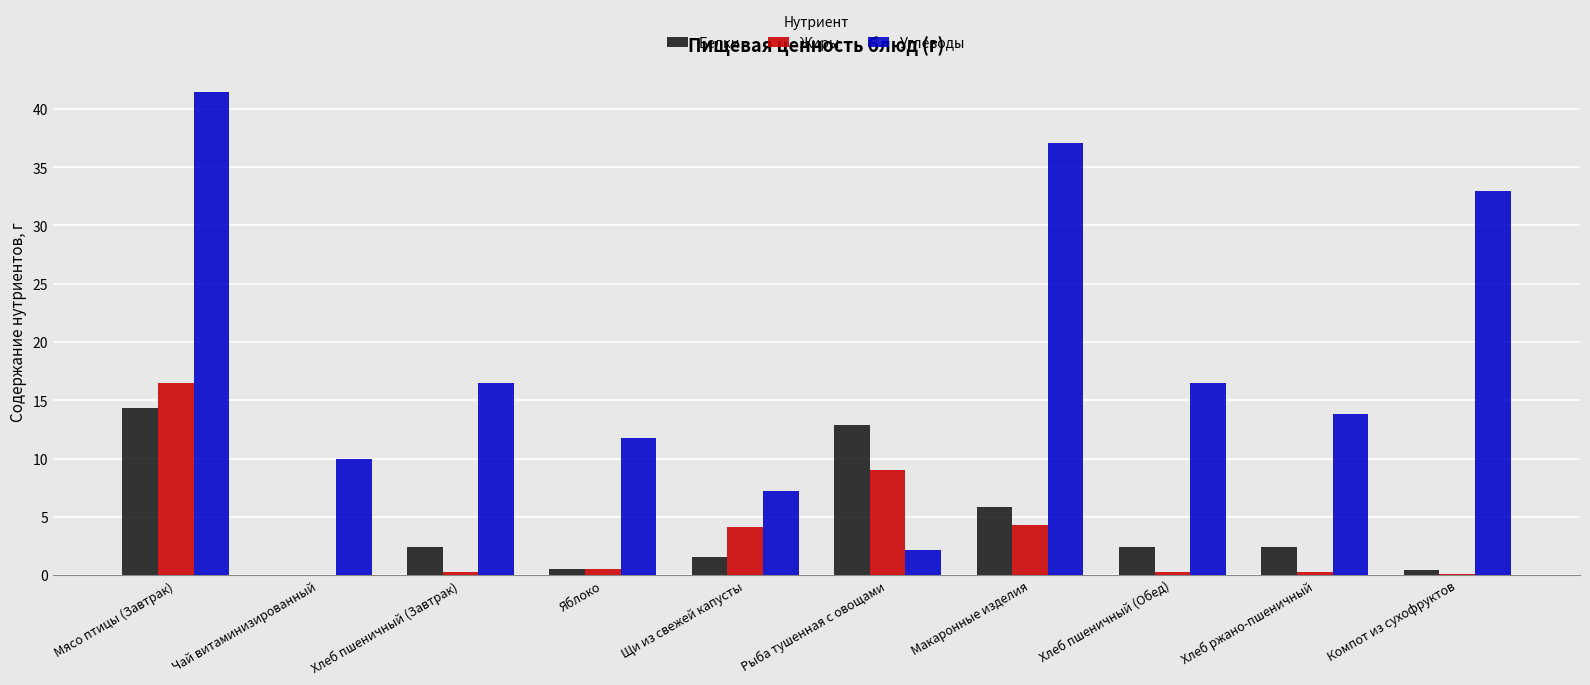

How many distinct data groups are displayed?

3